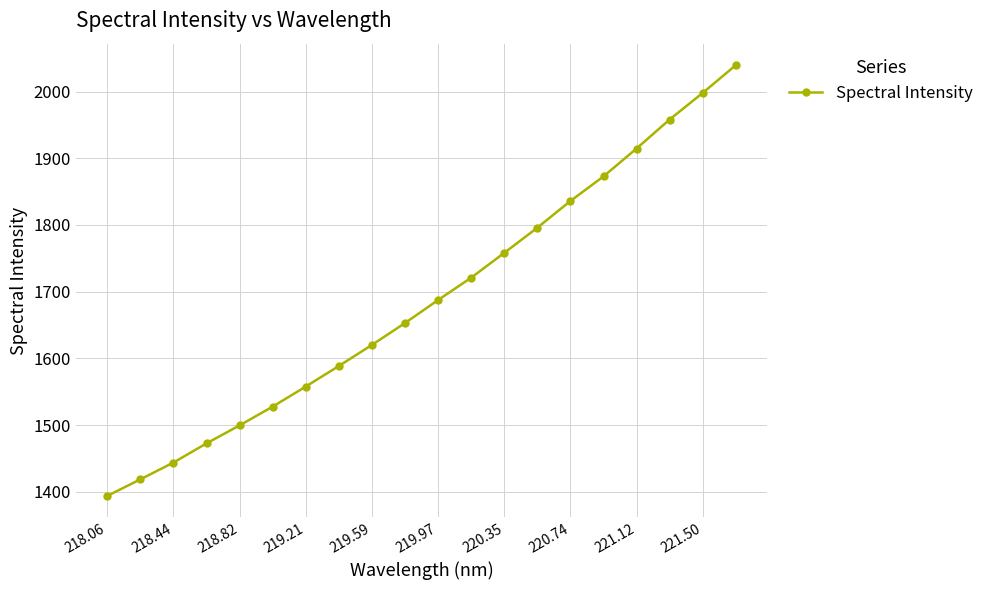

What is the value of the 12th point from the left?

1721.0